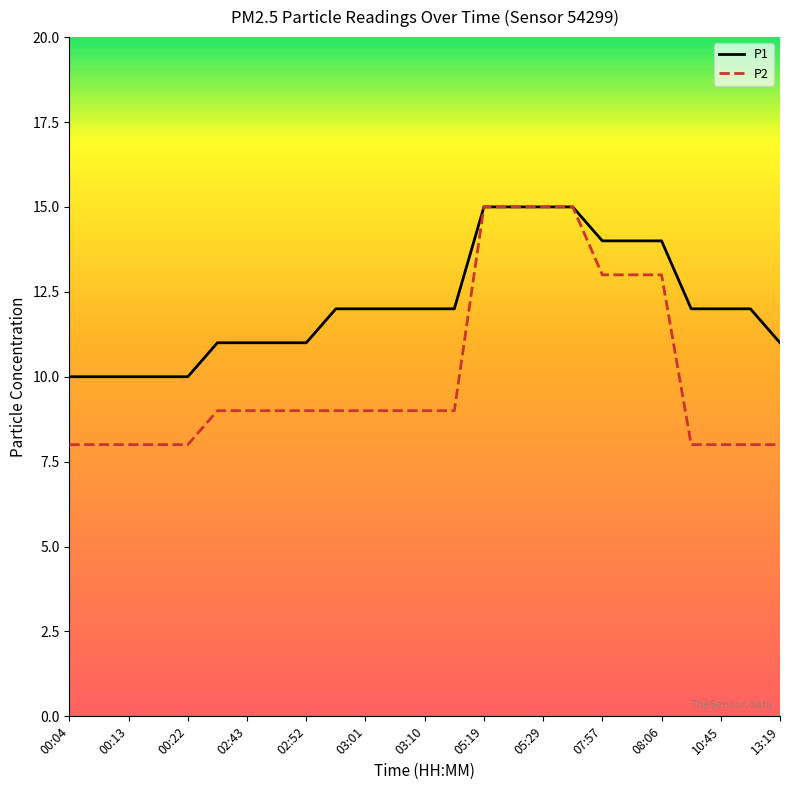

What is the greatest value displayed?

15